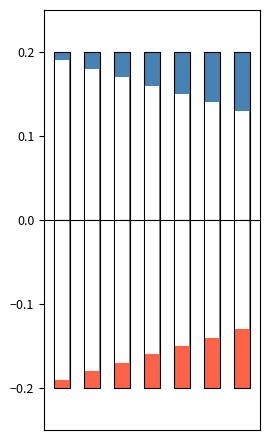

Which has a higher value, 1 or 6?

1